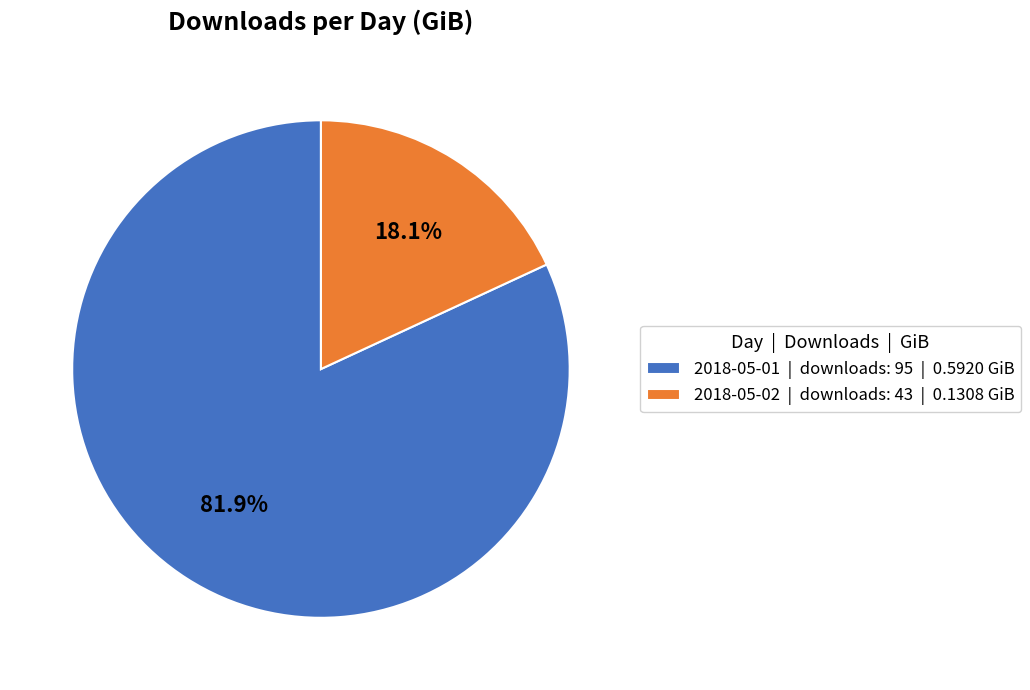

Rank the categories by value from highest to lowest.

2018-05-01, 2018-05-02